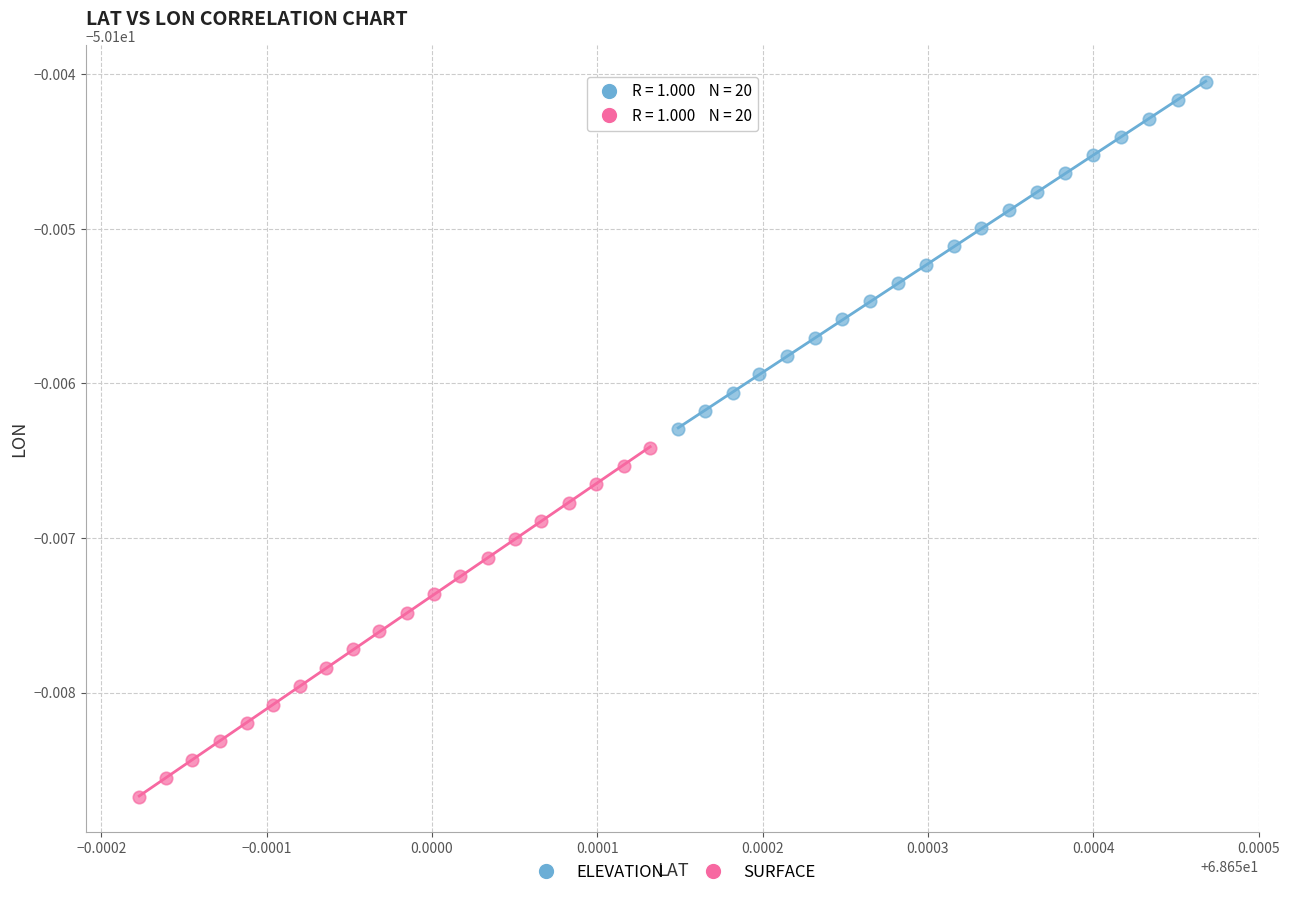

Which series has the largest Y range (max minus min)?

SURFACE